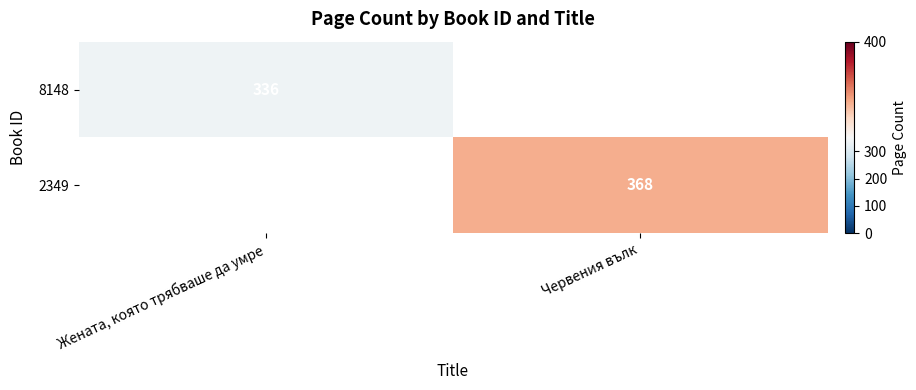

The 2349 series shows 562 at Червения вълк. True or false?

False